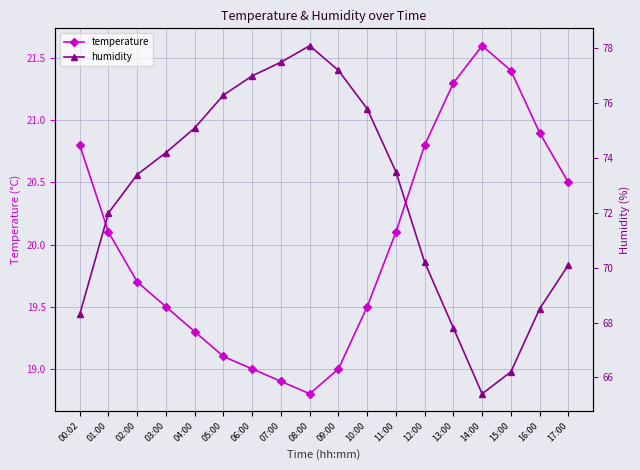

Reading left to right, extract all data points from this chart.

temperature: 00:02=20.8	01:00=20.1	02:00=19.7	03:00=19.5	04:00=19.3	05:00=19.1	06:00=19.0	07:00=18.9	08:00=18.8	09:00=19.0	10:00=19.5	11:00=20.1	12:00=20.8	13:00=21.3	14:00=21.6	15:00=21.4	16:00=20.9	17:00=20.5
humidity: 00:02=68.3	01:00=72.0	02:00=73.4	03:00=74.2	04:00=75.1	05:00=76.3	06:00=77.0	07:00=77.5	08:00=78.1	09:00=77.2	10:00=75.8	11:00=73.5	12:00=70.2	13:00=67.8	14:00=65.4	15:00=66.2	16:00=68.5	17:00=70.1